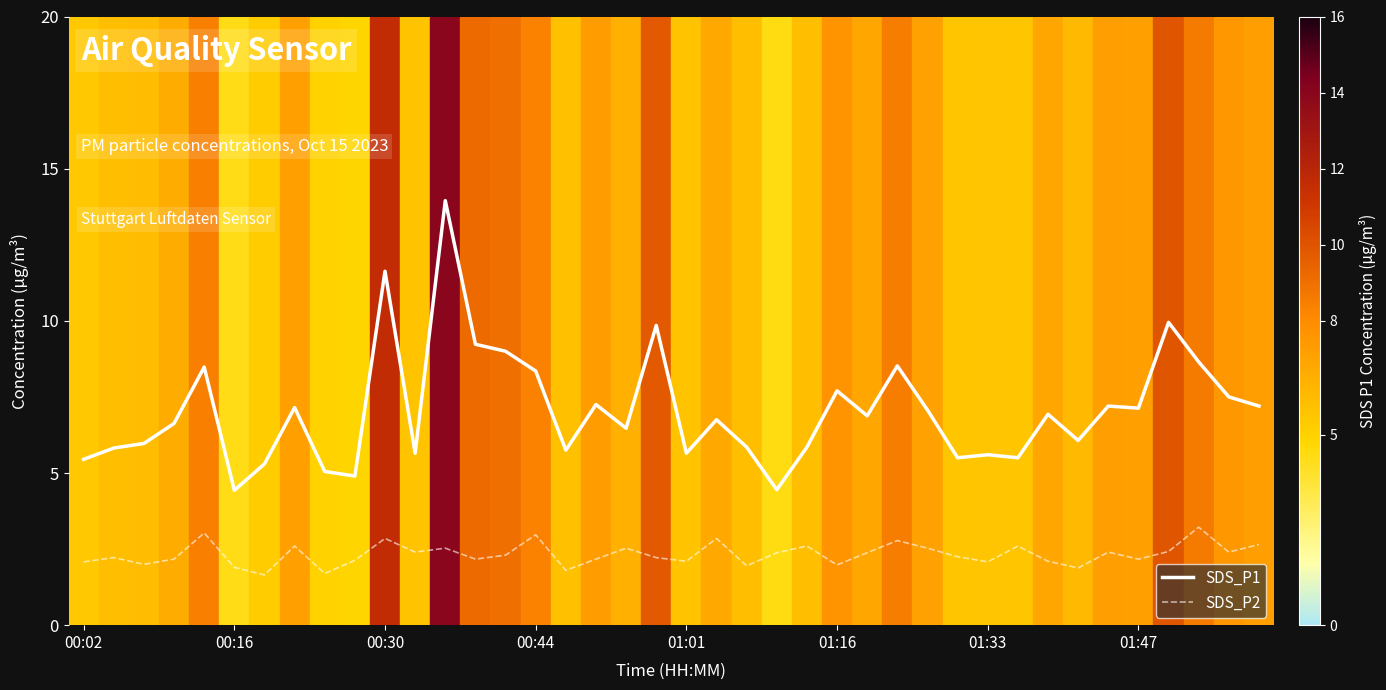

True or false: SDS_P2 and SDS_P1 intersect in this chart.

False